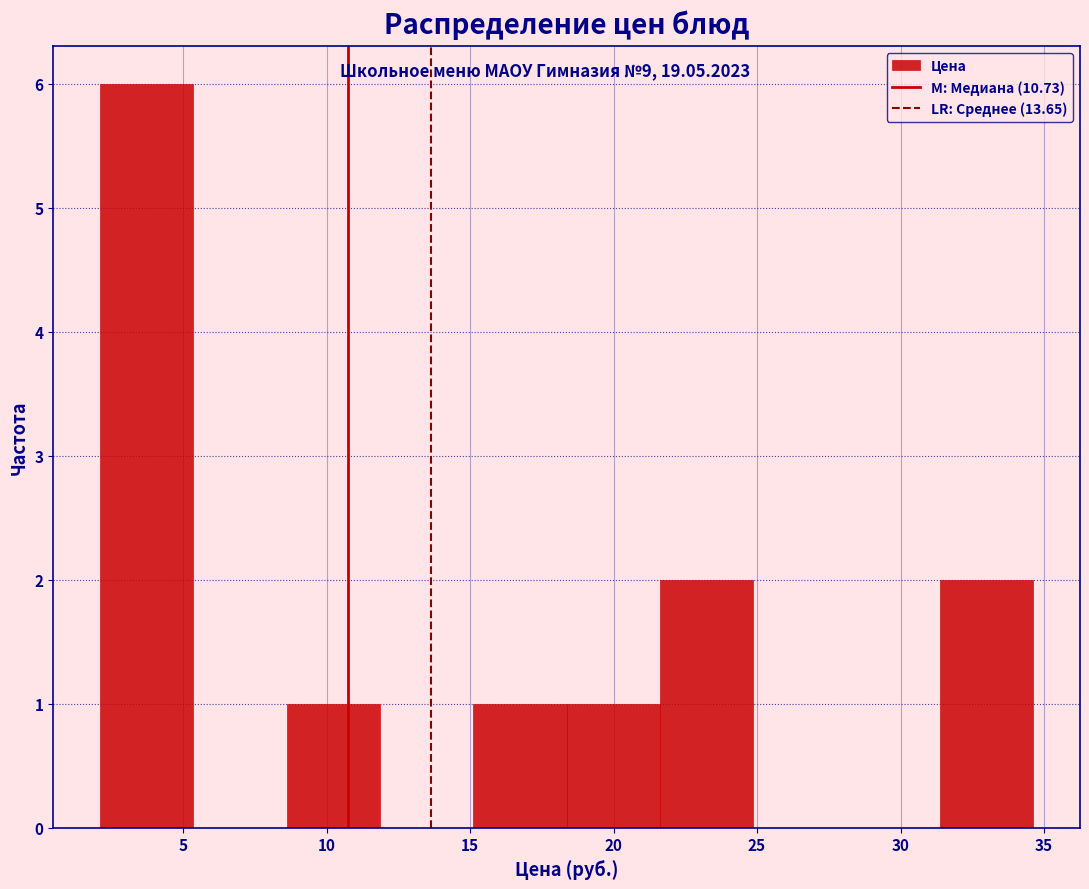

Reading left to right, list every bar in this chart as the range it spans on the x-axis followed by its height. Neither the bar edges nor the heights are printed on the chart, so give them approximately, as read against the axes.

2.0 to 5.5: 6
5.5 to 8.5: 0
8.5 to 12.0: 1
12.0 to 15.0: 0
15.0 to 18.5: 1
18.5 to 21.5: 1
21.5 to 25.0: 2
25.0 to 28.0: 0
28.0 to 31.5: 0
31.5 to 34.5: 2